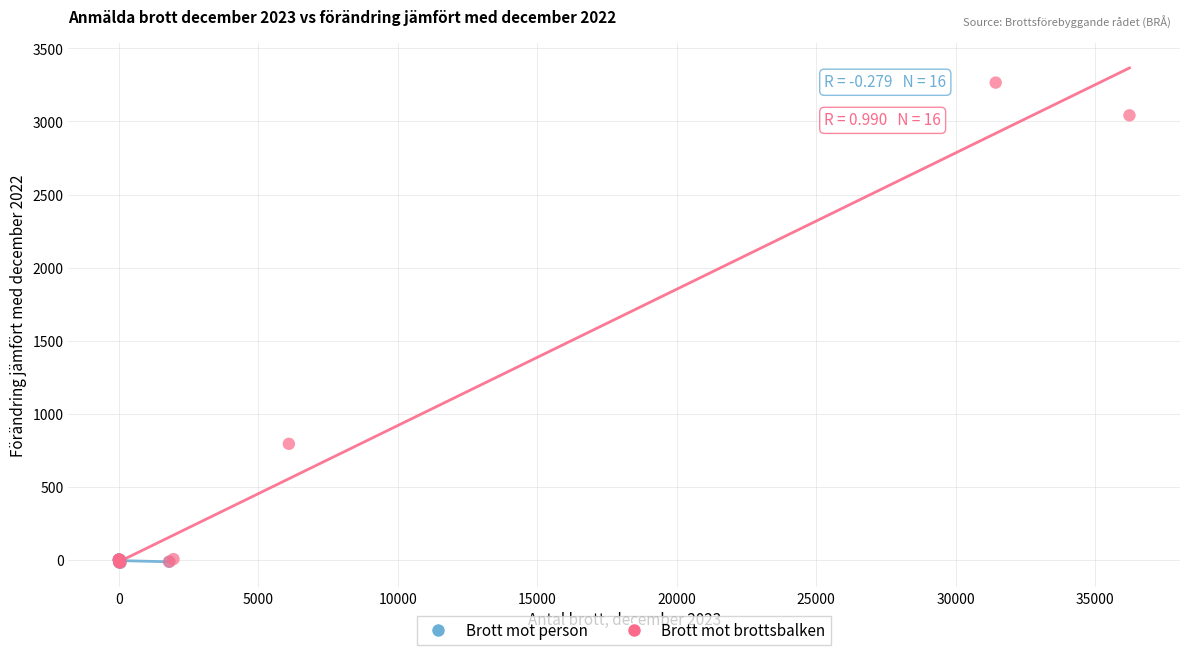

Which series reaches the maximum Y coordinate?

Brott mot brottsbalken